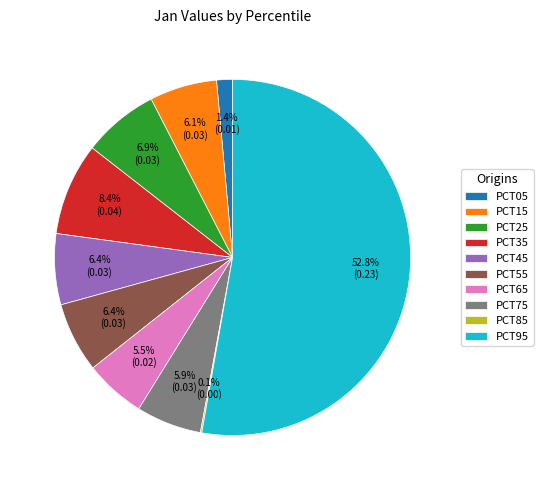

Which category has the biggest portion of the pie?

PCT95